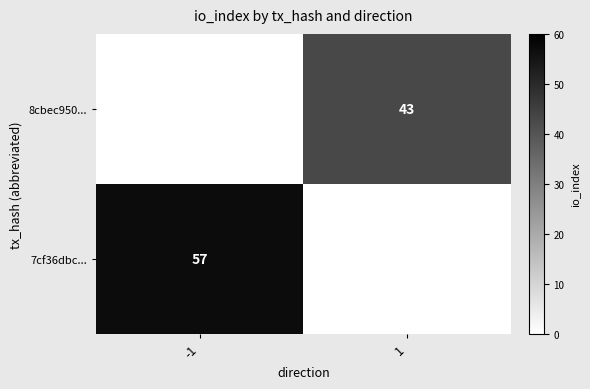

The value of 8cbec950... at 1 is 43. True or false?

True